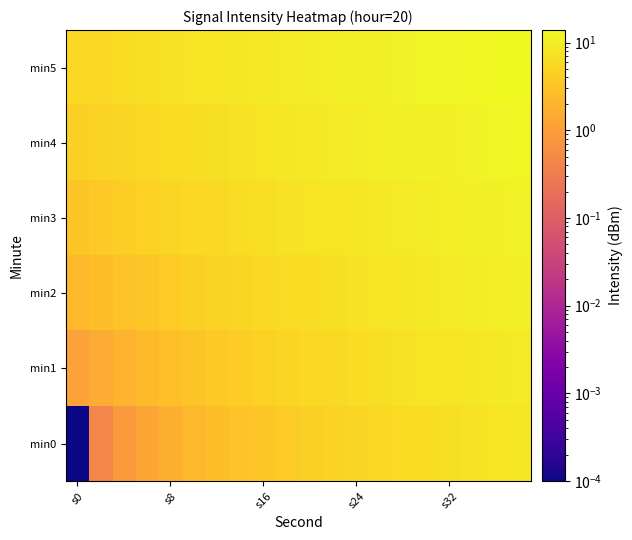

List the series in order of their peak value, lowest first.

min0, min1, min2, min3, min4, min5